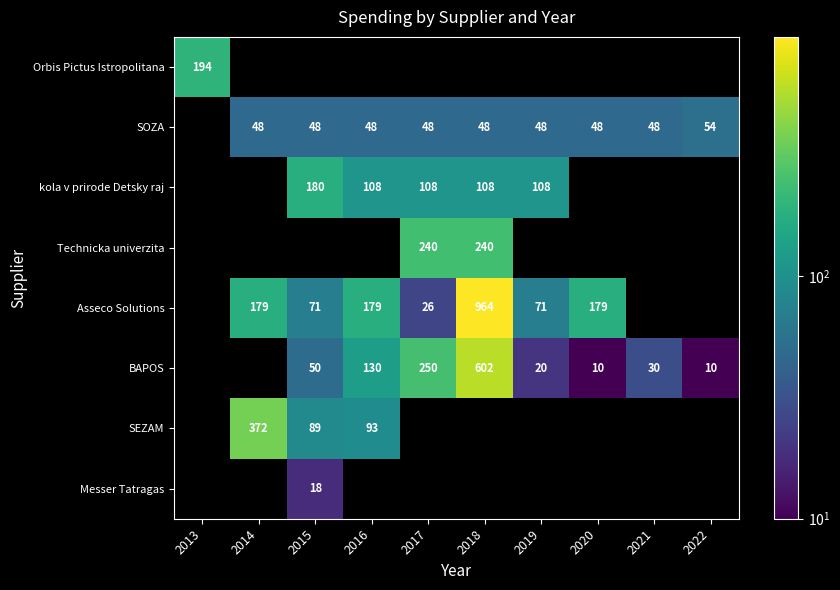

The value of Asseco Solutions at 2018 is 964. True or false?

True